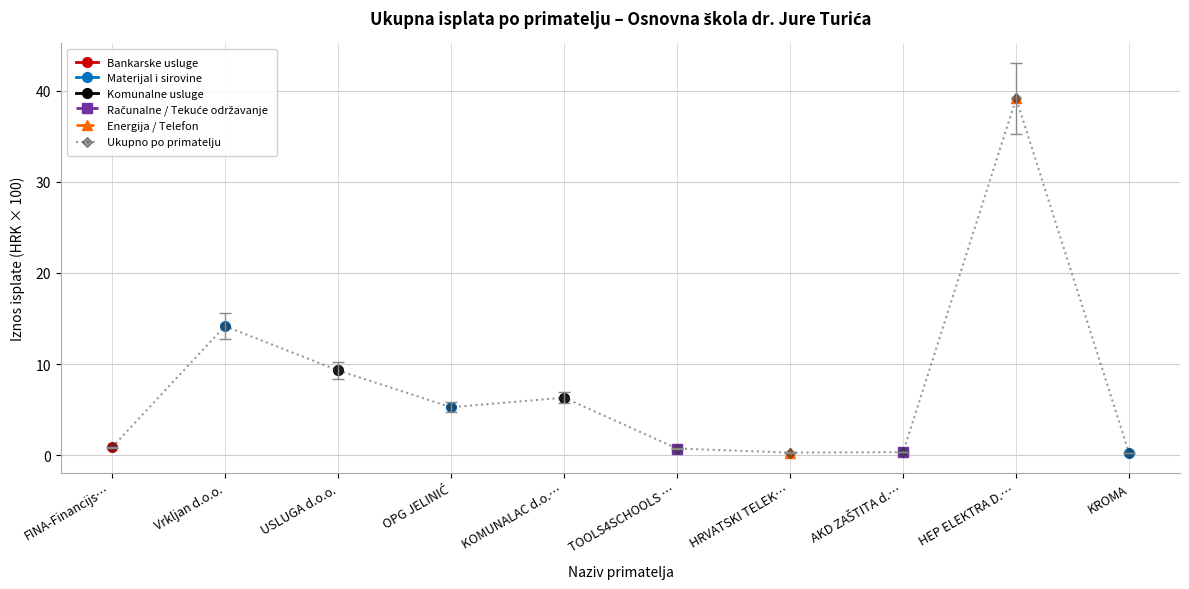

How many lines are shown in the chart?

6